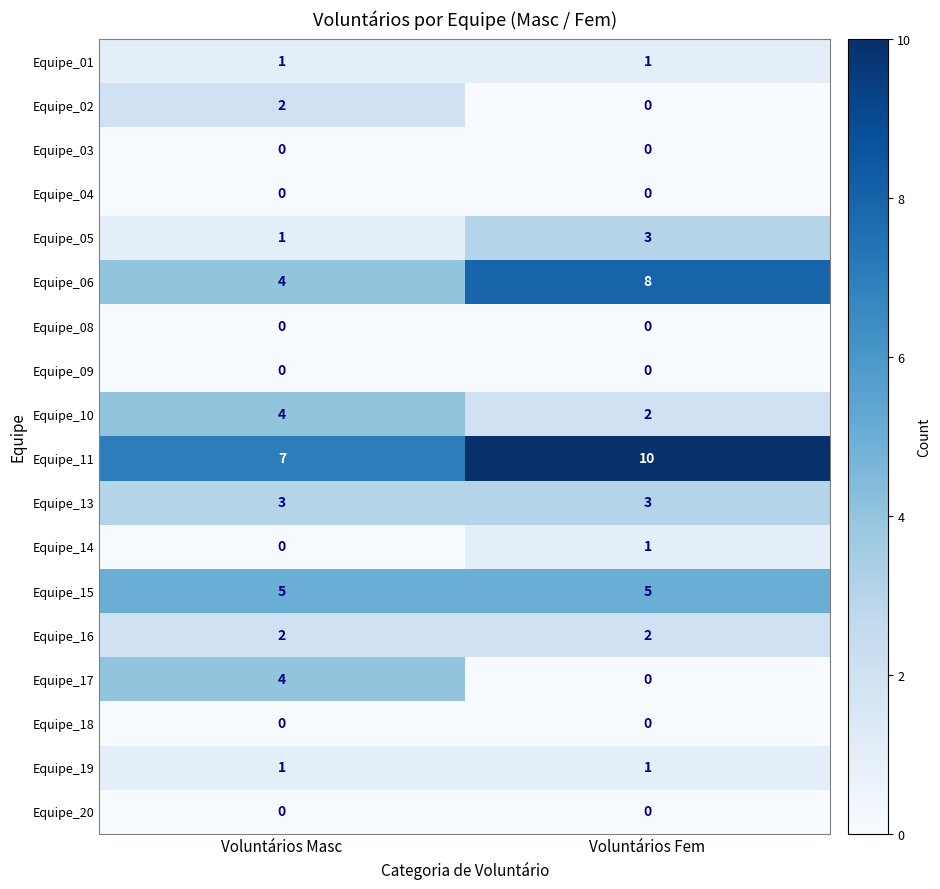

Where is Equipe_11 nearest to the value 8?

Voluntários Masc